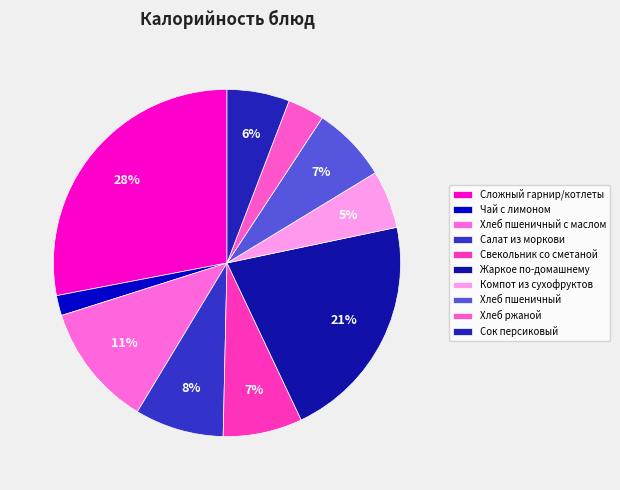

What is the smallest slice in the pie chart?

Чай с лимоном